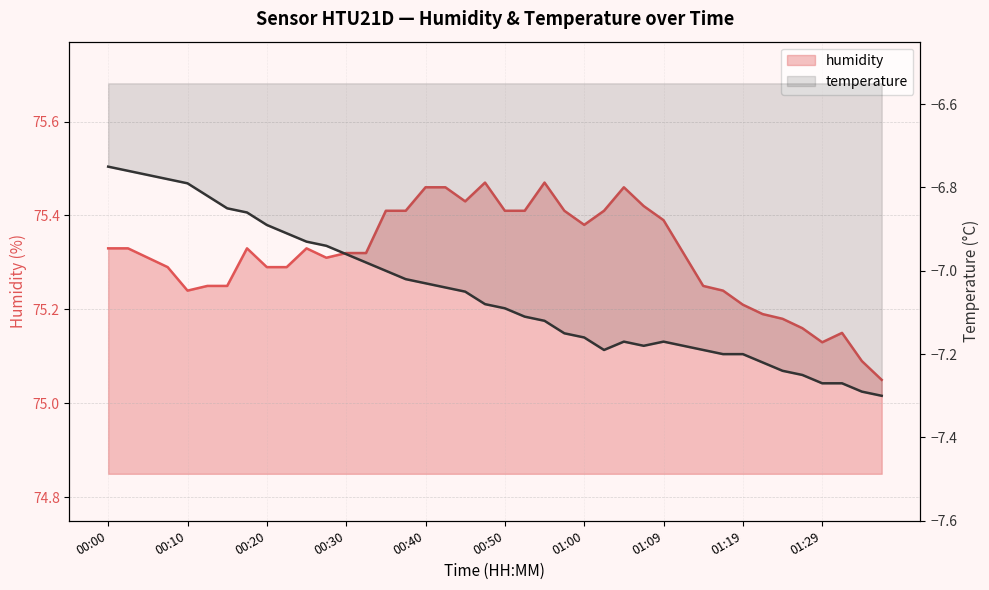

What is the ratio of the value at 01:29 to the value at 01:36?

1.0